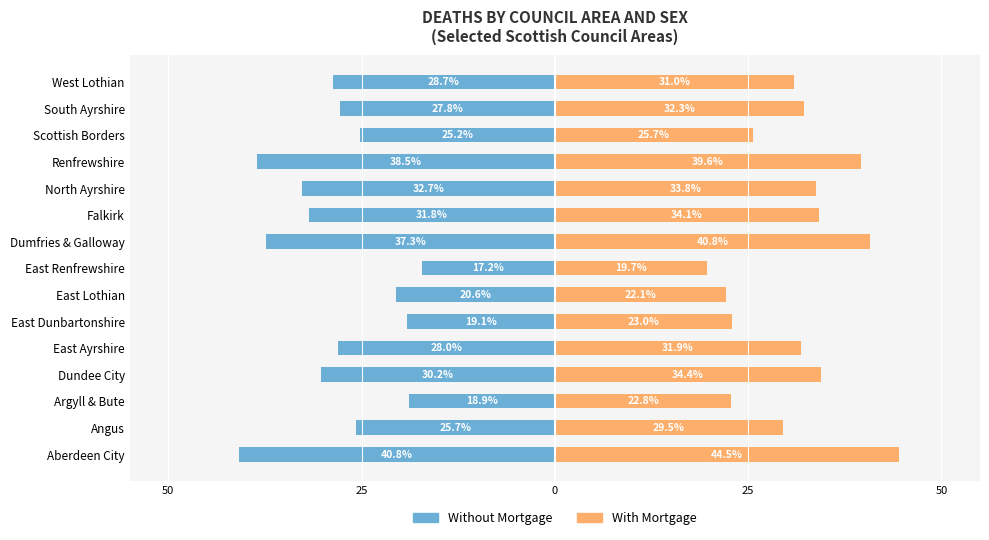

How many data points in Without Mortgage are less than 28?

7